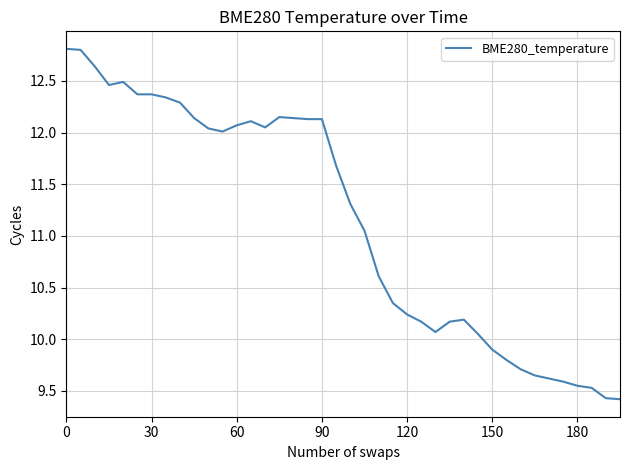

What is the difference between the maximum and minimum values?

3.4